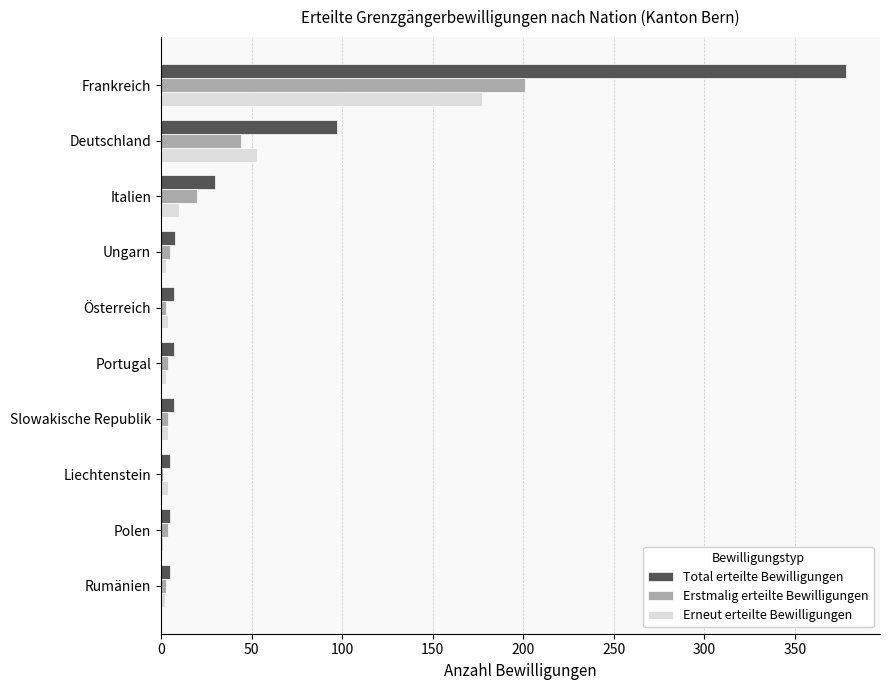

How many data points does each series have?

10